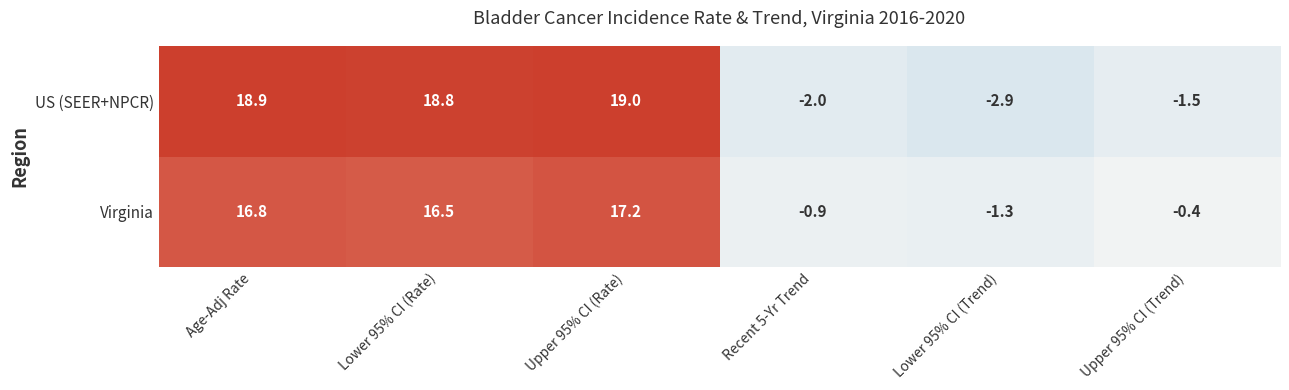

List the series in order of their peak value, lowest first.

Virginia, US (SEER+NPCR)